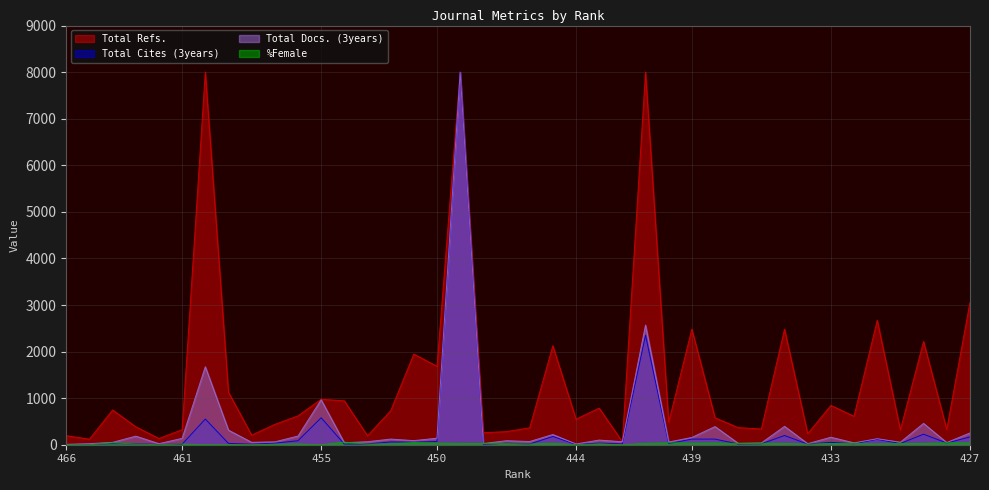

Which series ends up on top after the final intersection of Total Cites (3years) and %Female?

Total Cites (3years)